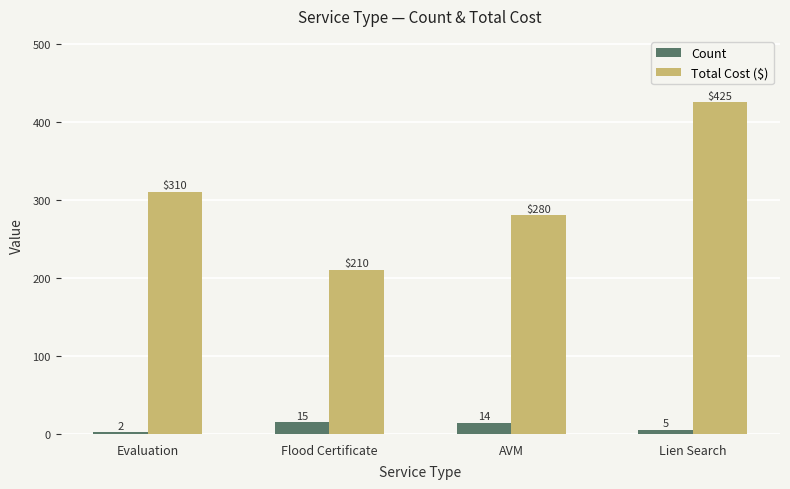

At Lien Search, list the series in order from smallest to largest.

Count, Total Cost ($)